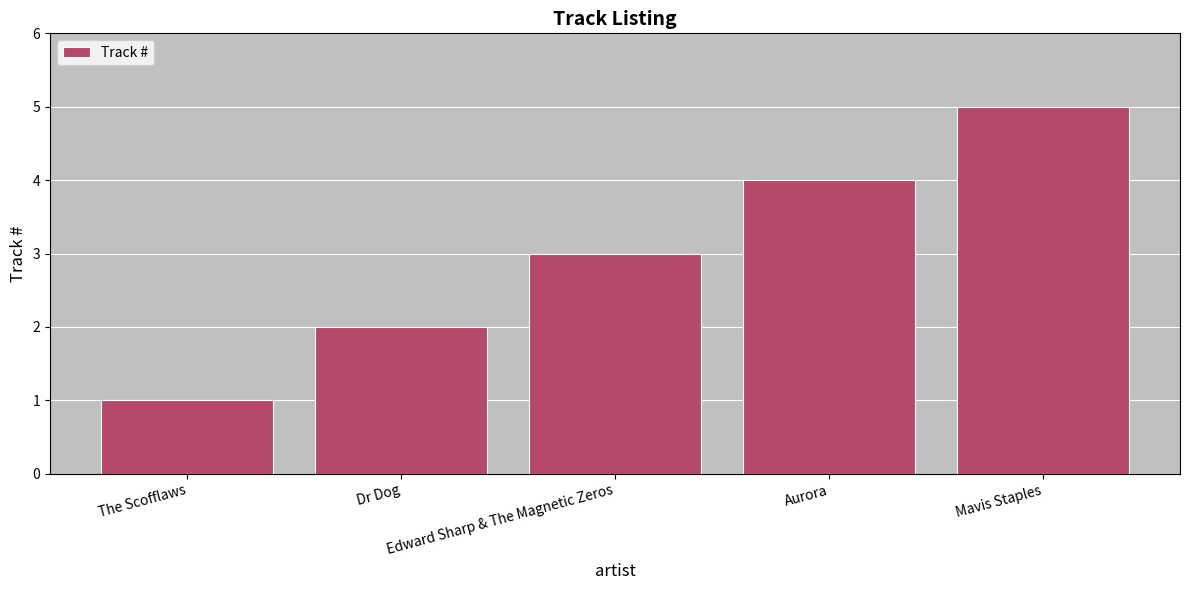

What is the average value?

3